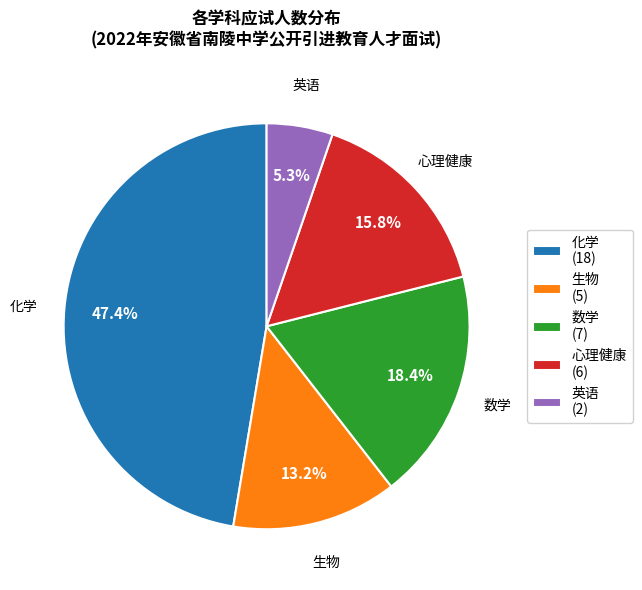

Is the sum of 数学 and 英语 greater than half?

No